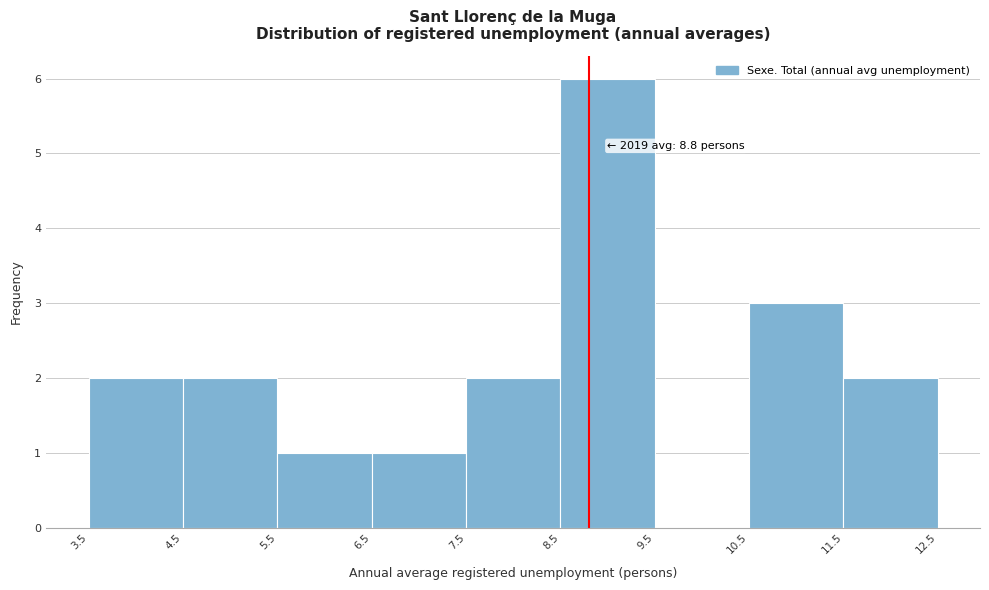

Over which range of the x-axis is the bar tallest?

8.5 to 9.5